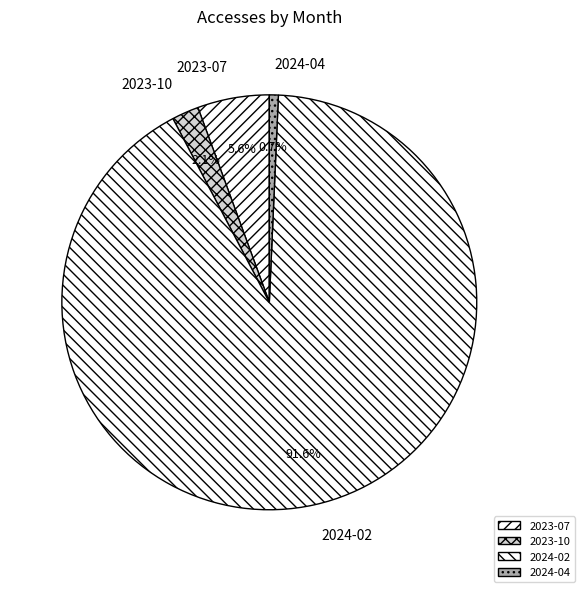

Which slice is the smallest?

2024-04